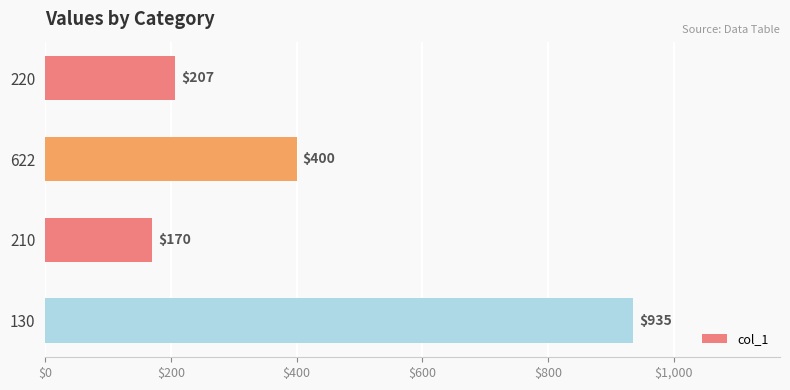

What is the difference between the second highest and minimum values?

230